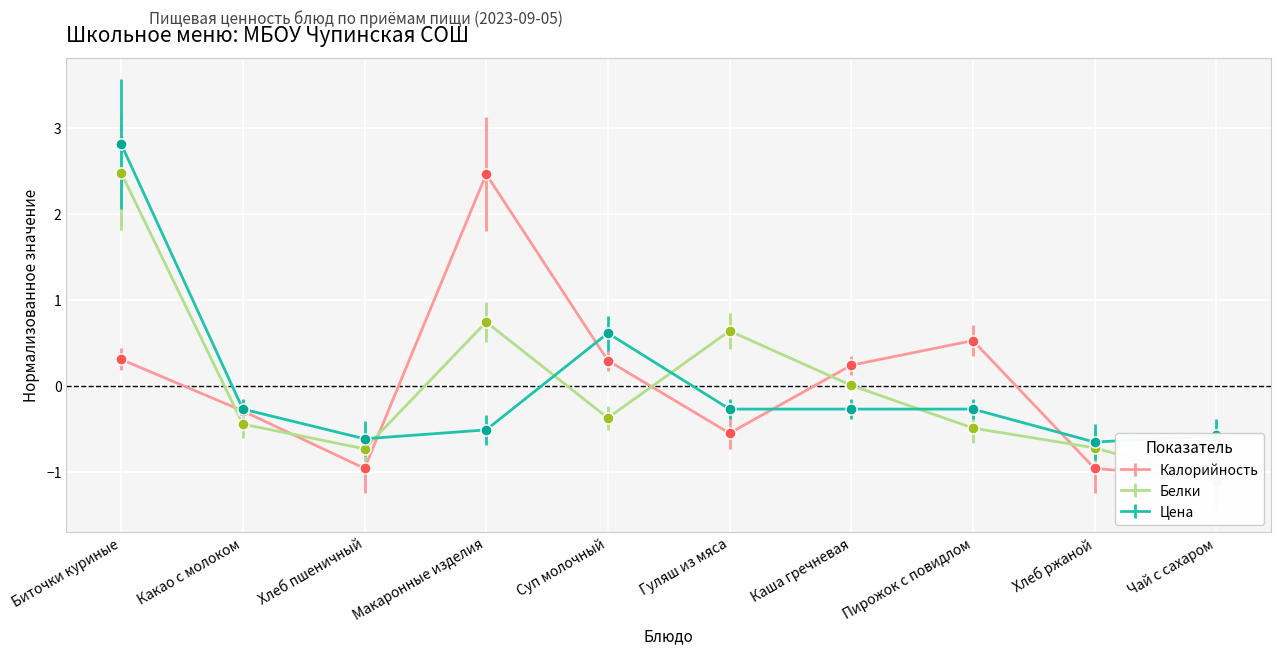

Rank the series by their maximum value, from lowest to highest.

Калорийность, Белки, Цена